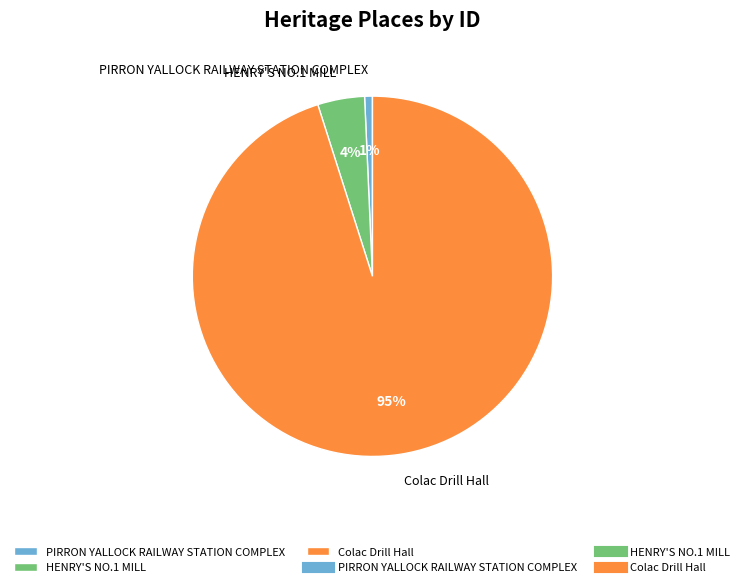

True or false: HENRY'S NO.1 MILL accounts for 4% of the total.

True